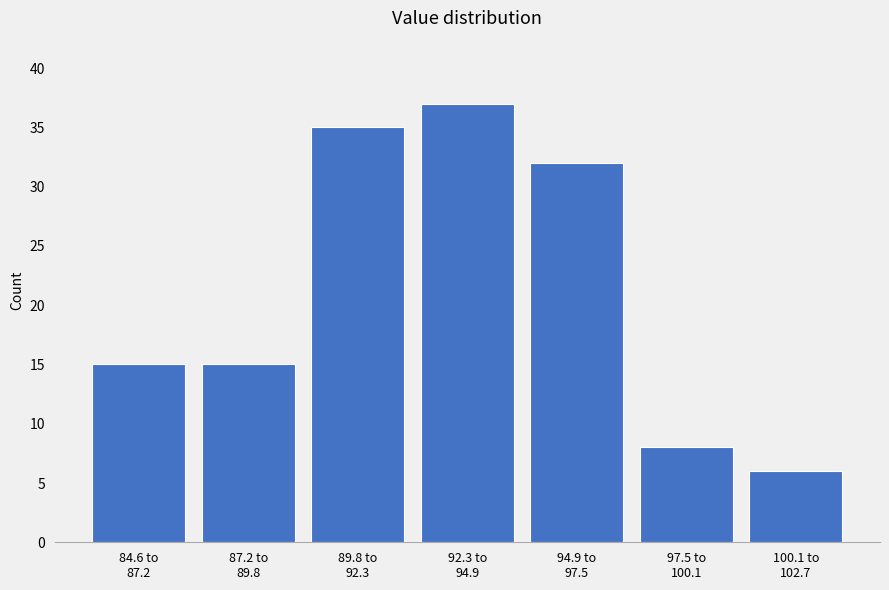

Reading right to left, what are all the values shown in this chart?

6	8	32	37	35	15	15